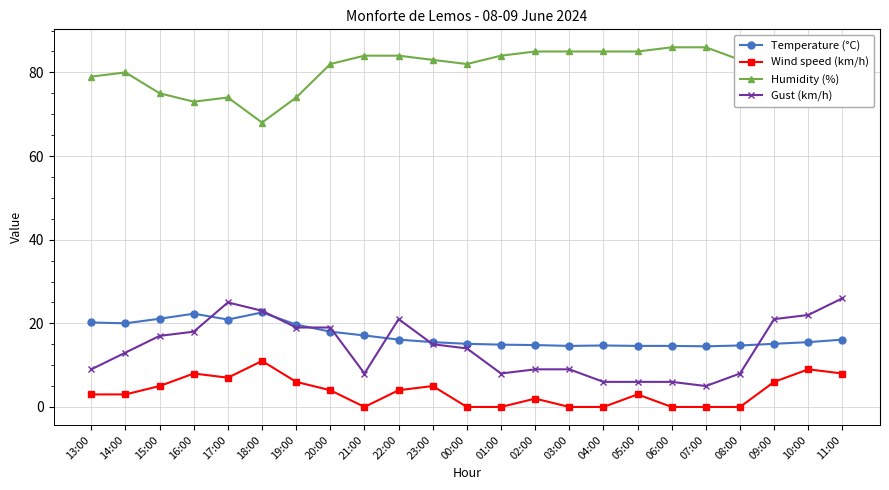

True or false: Gust (km/h) and Humidity (%) intersect in this chart.

False